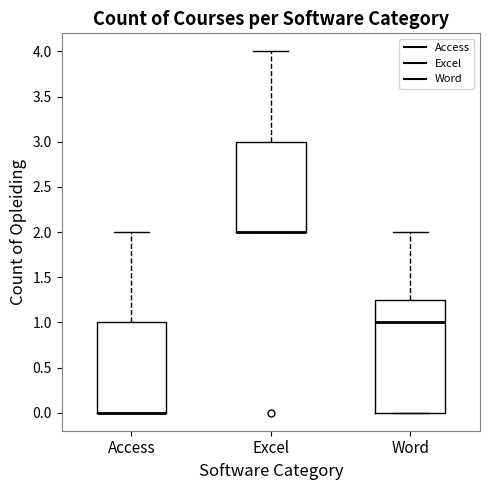

Where is the upper edge of the box for Excel on the y-axis? The values are not printed on the chart, so give them approximately, as read against the axis.

3.00